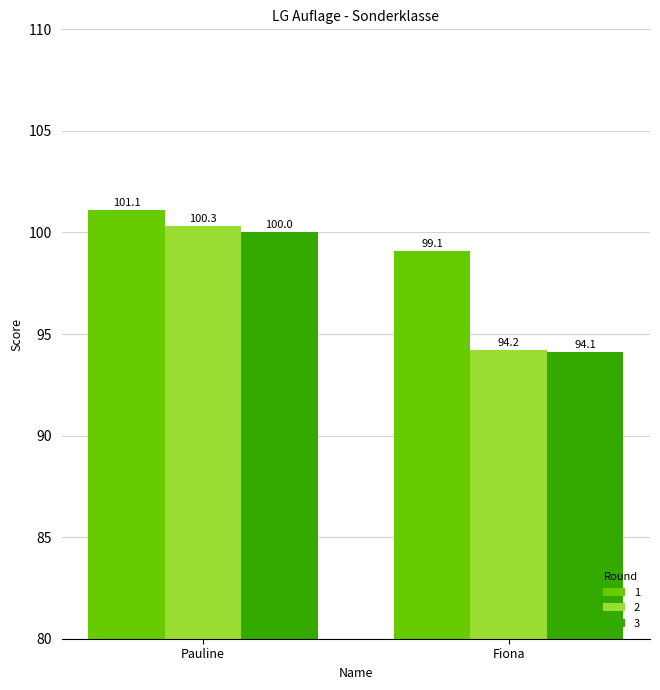

Is it true that 1 equals 129.6 at Fiona?

False